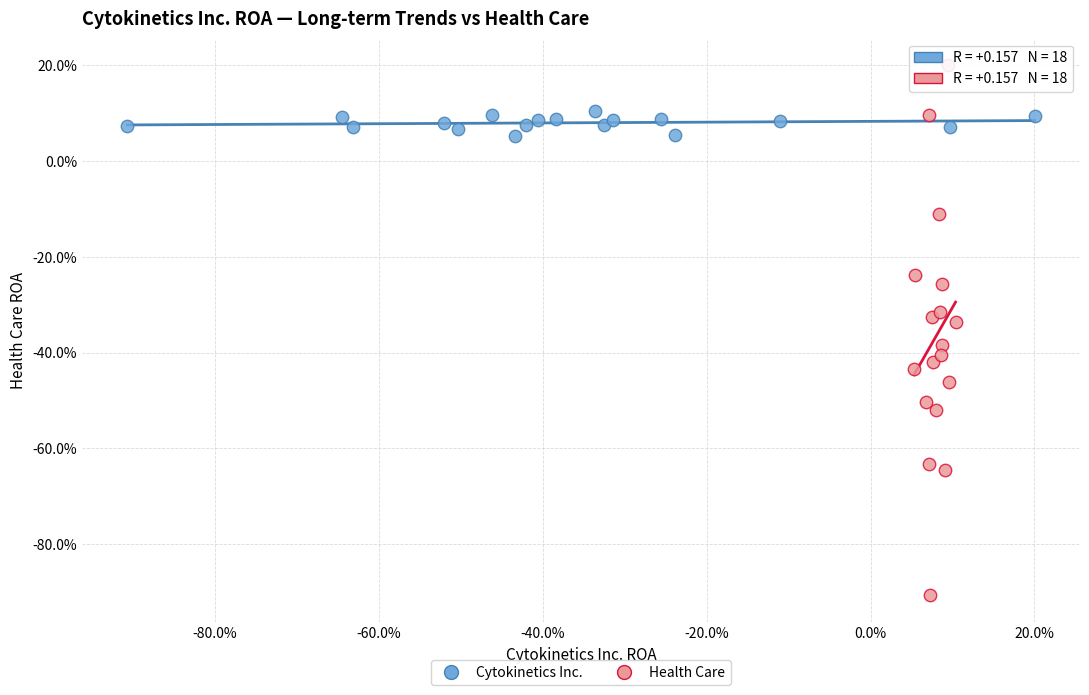

Which series contains the lowest Y value?

Health Care